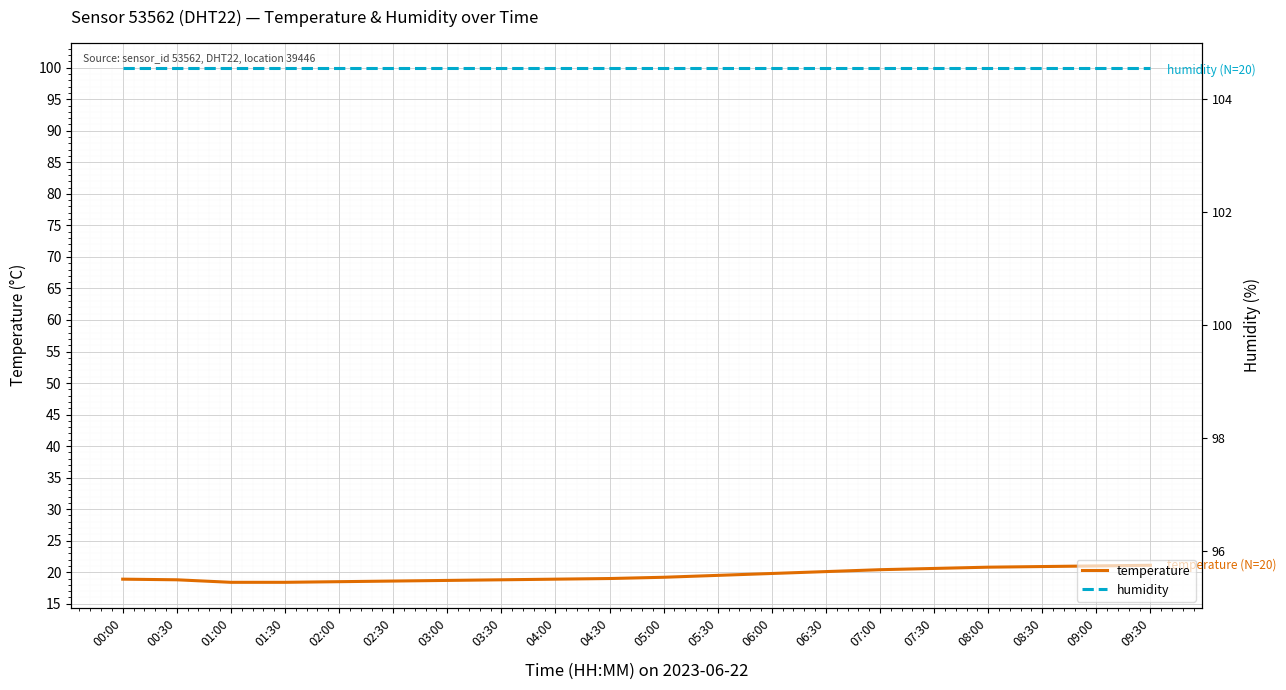

What is the highest value of the humidity series?

99.9